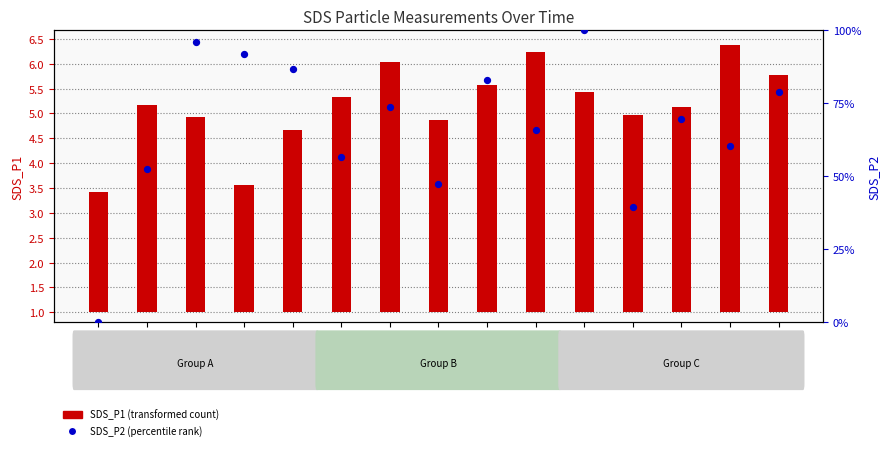

At how many categories does at least one series exceed 49?

12